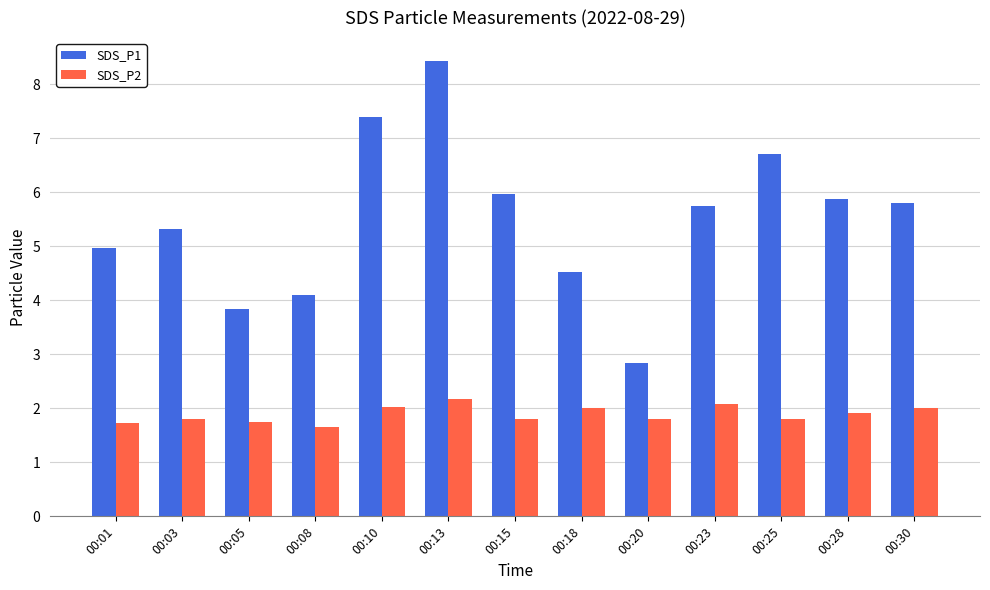

What is the maximum value for SDS_P1?

8.4